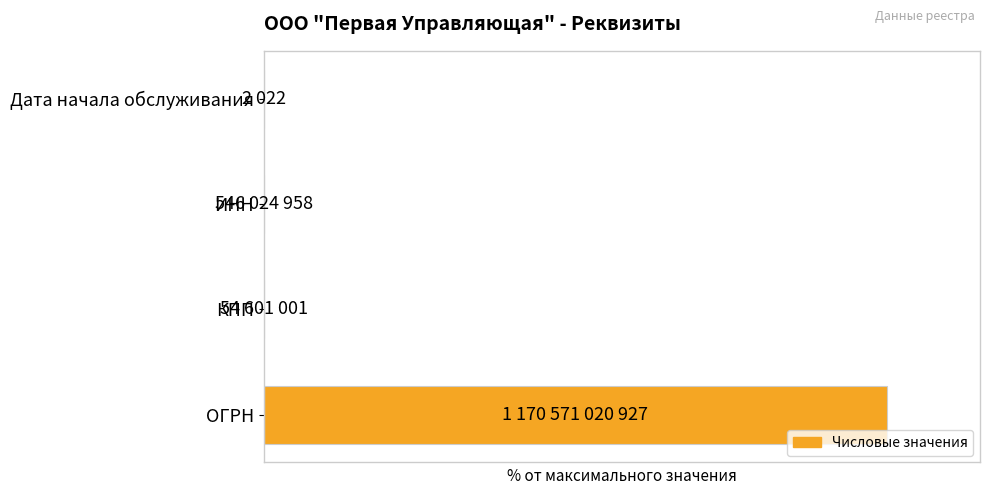

What is the sum of all values?

100.1